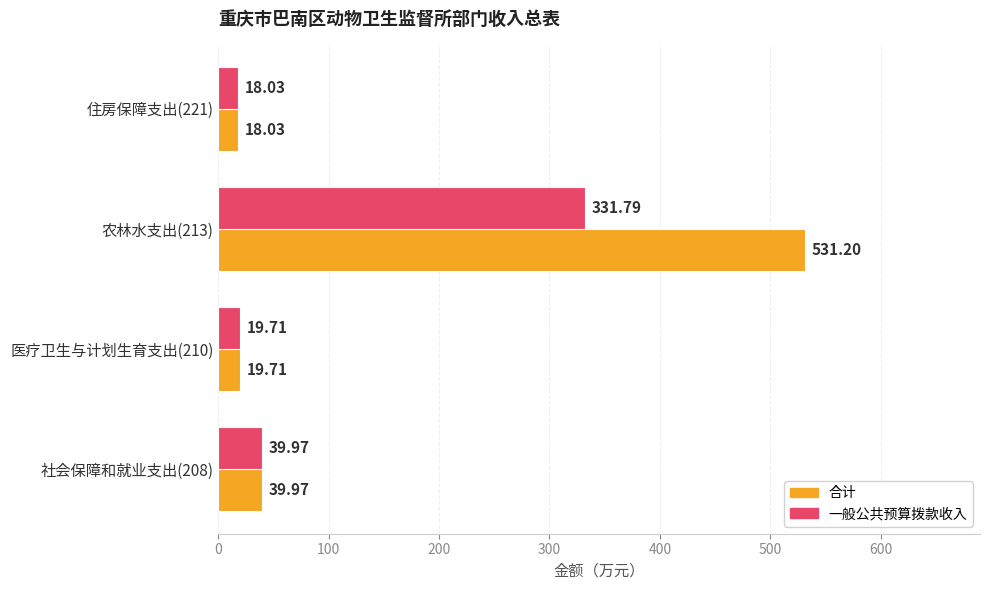

List the labels in order of 合计 value, largest first.

农林水支出(213), 社会保障和就业支出(208), 医疗卫生与计划生育支出(210), 住房保障支出(221)